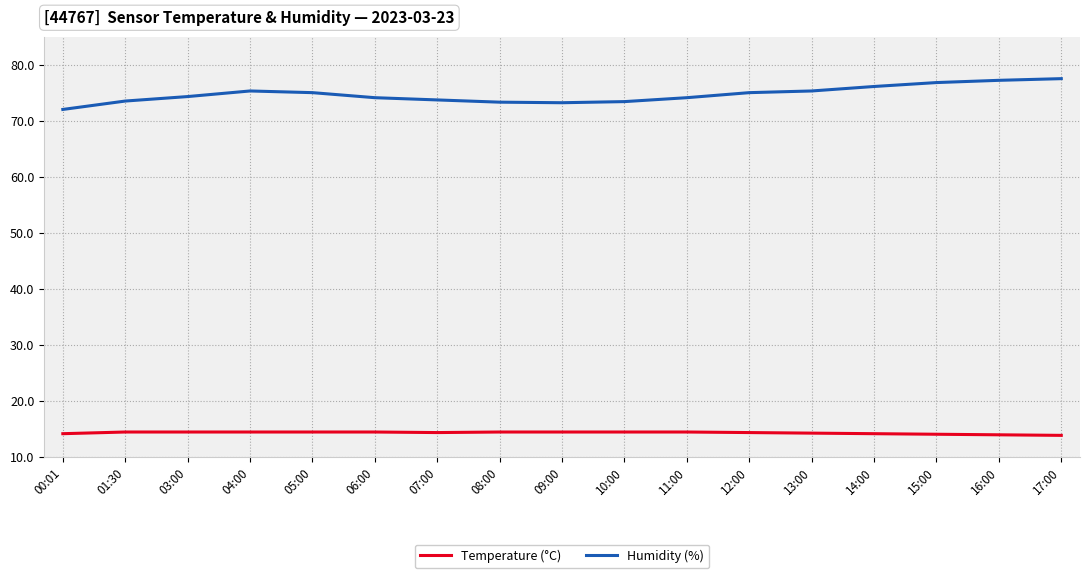

True or false: Temperature (°C) and Humidity (%) cross at least once.

False